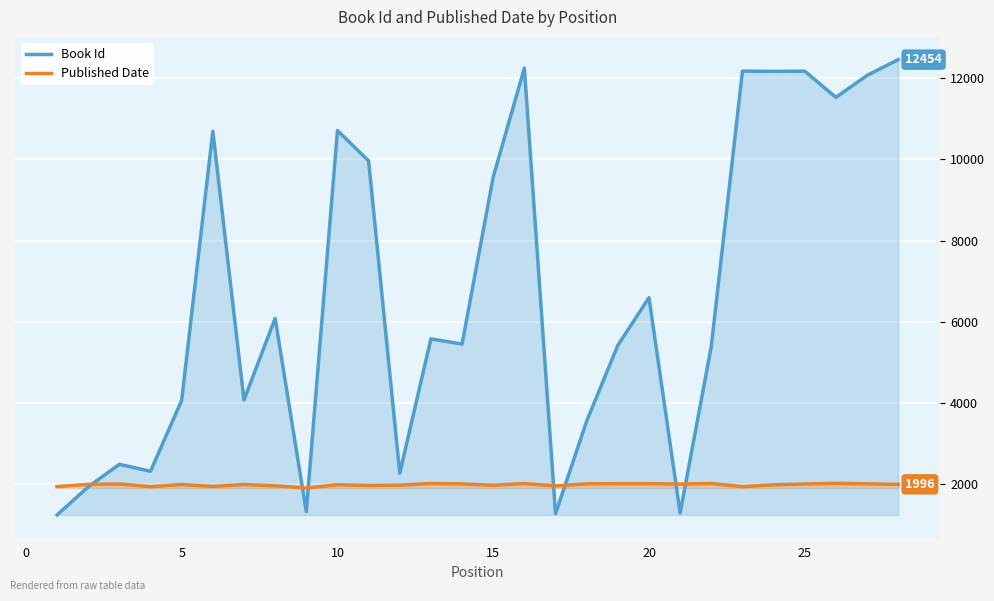

What is the greatest value displayed?

12454